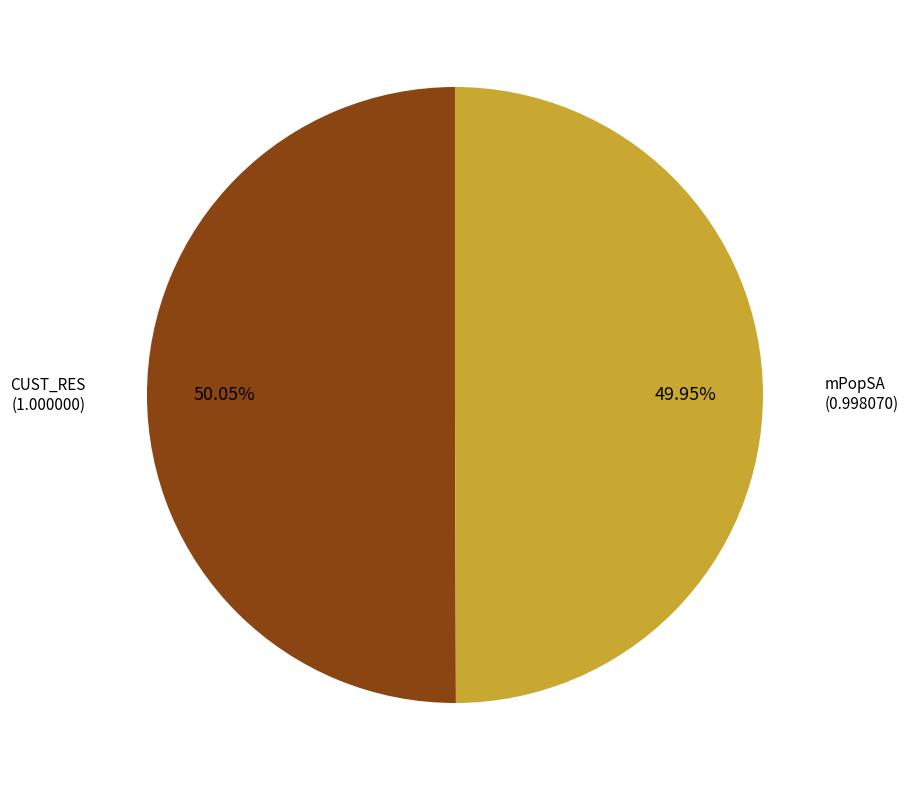

The mPopSA slice represents 43% of the pie. True or false?

False